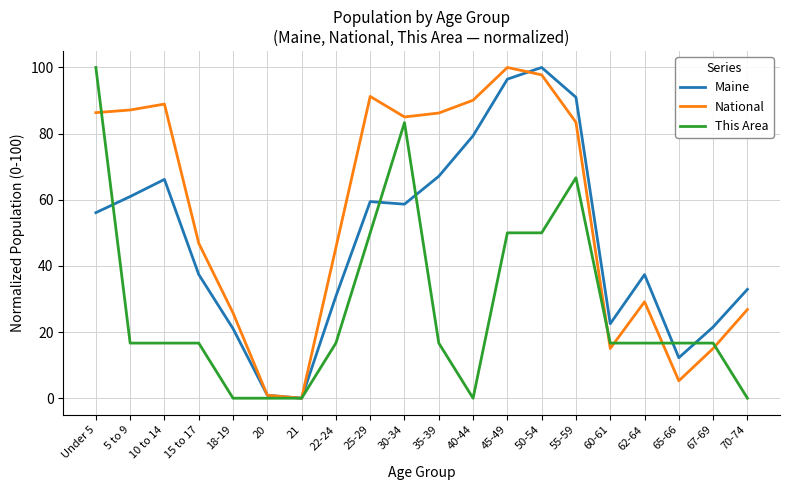

Between 18-19 and 60-61, which series saw the biggest shift?

This Area